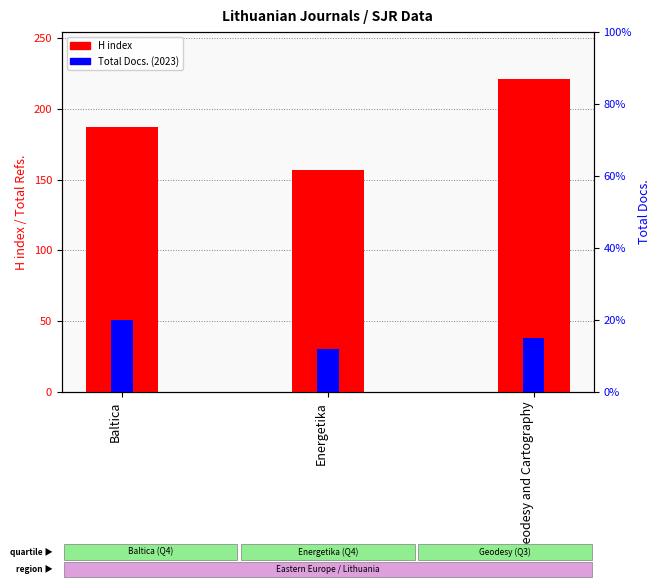

Which series has the widest spread of values?

H index